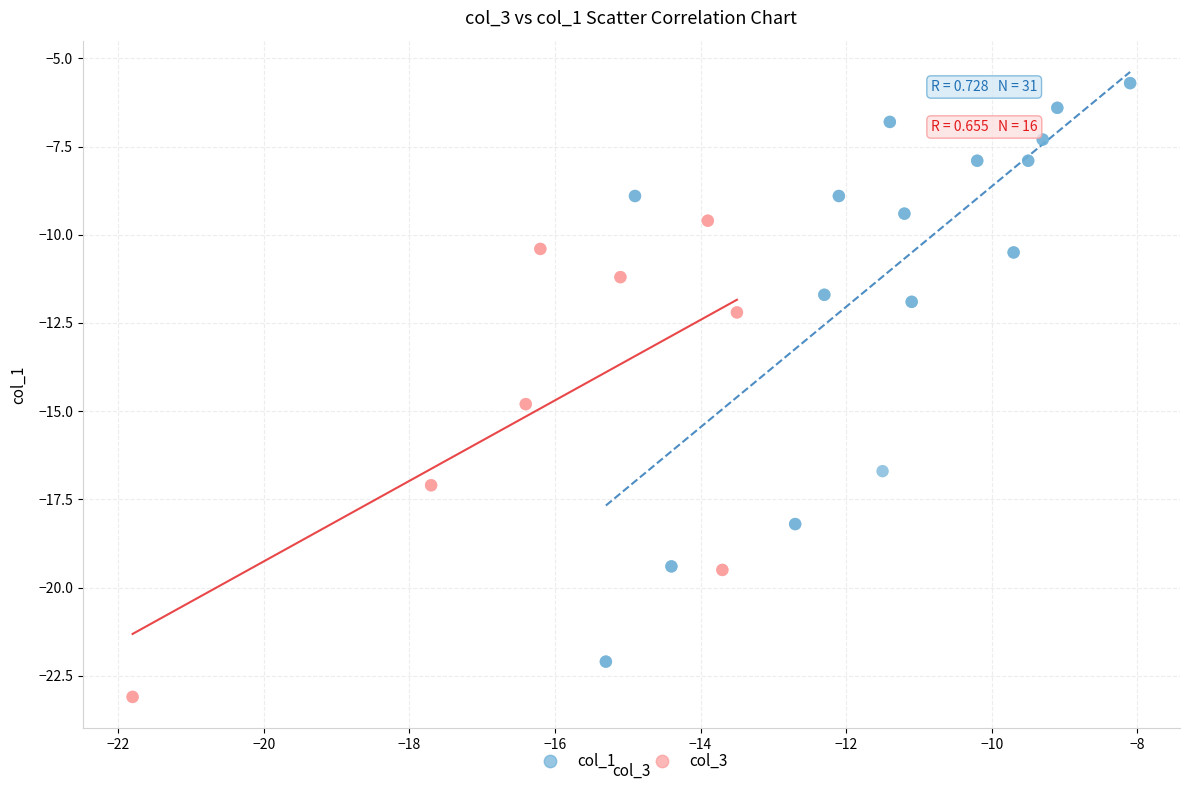

What are all the series names shown in the legend?

col_1, col_3